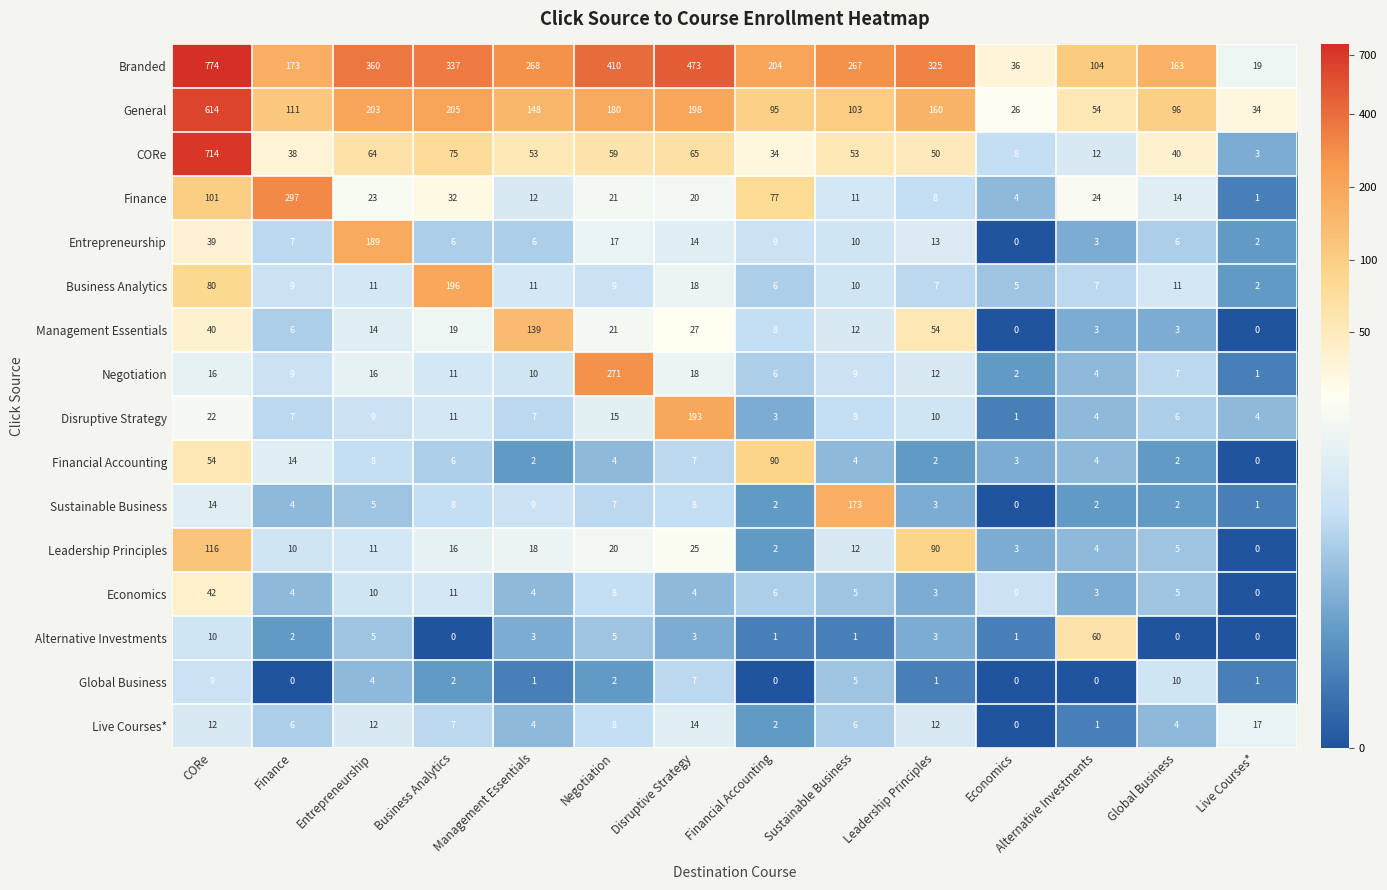

Which series changed the most between Finance and Sustainable Business?

Finance